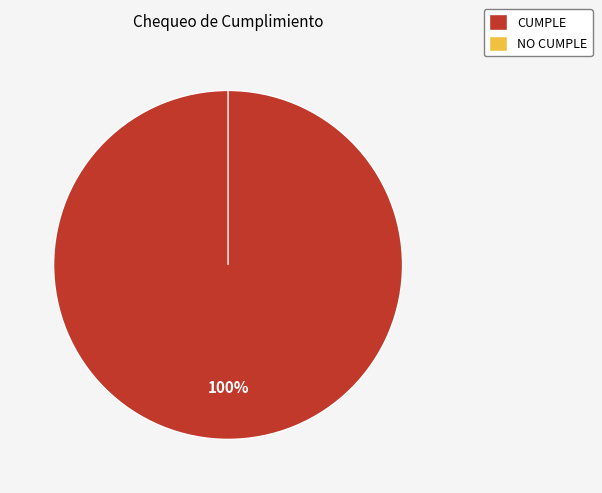

Rank the categories by value from highest to lowest.

CUMPLE, NO CUMPLE